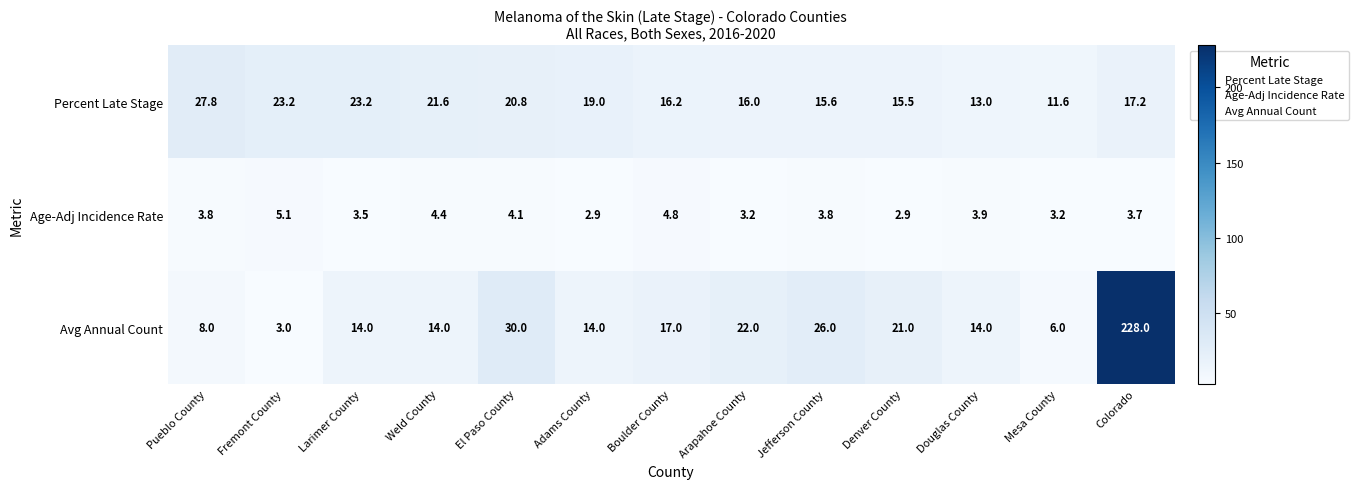

Which series has the largest total across all categories?

Avg Annual Count